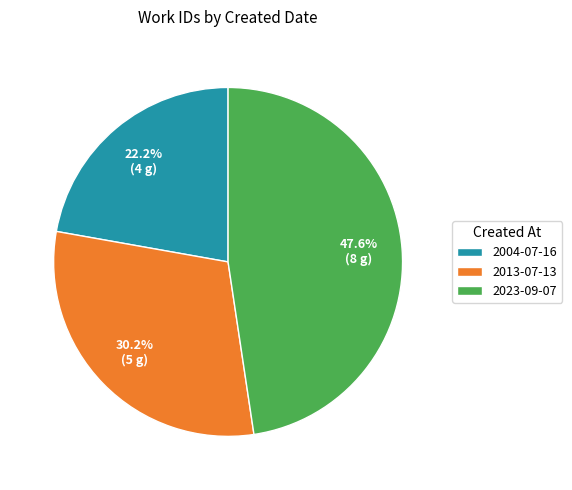

What percentage is the 2023-09-07 slice, to the nearest percent?

48%